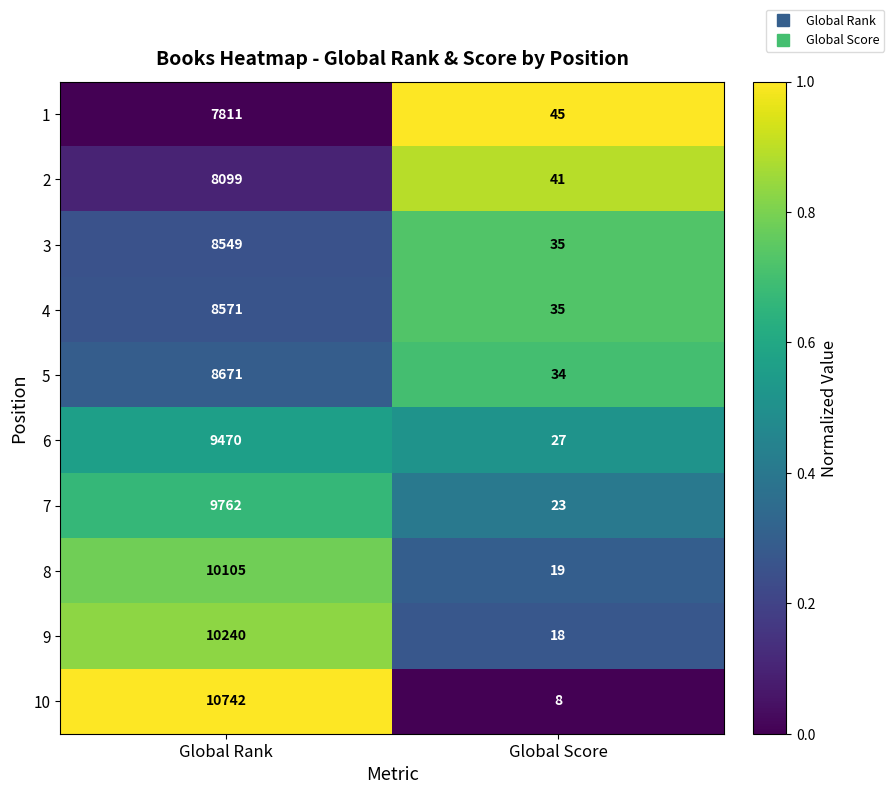

What is the sum of all 5 values?

8705